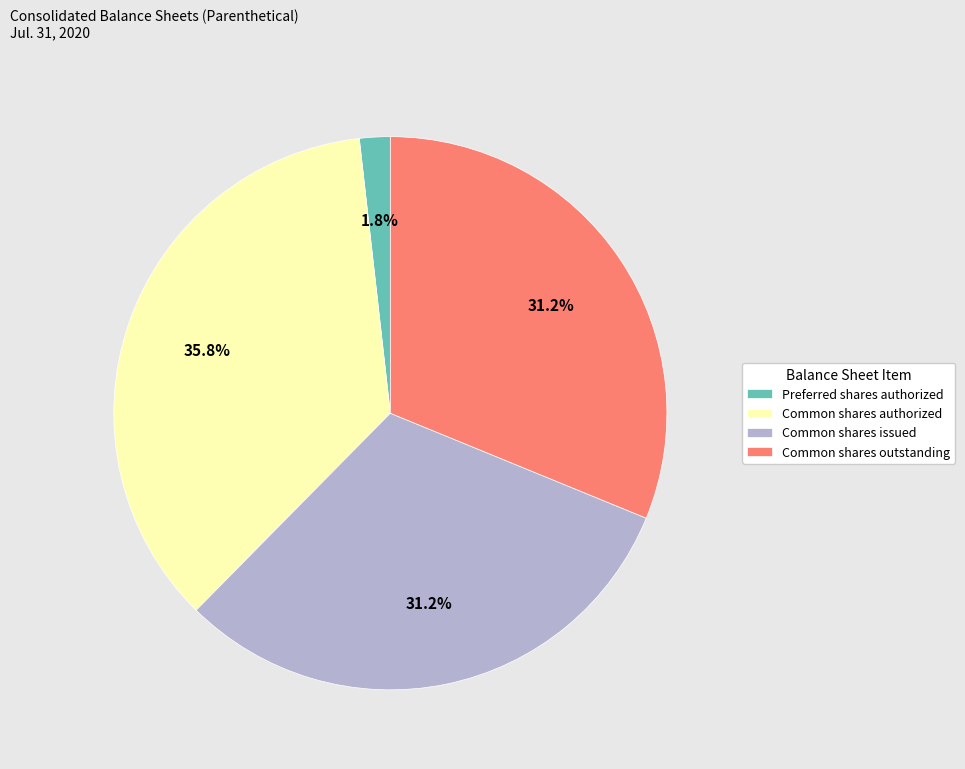

How much of the chart is everything except Preferred shares authorized?

98.2%